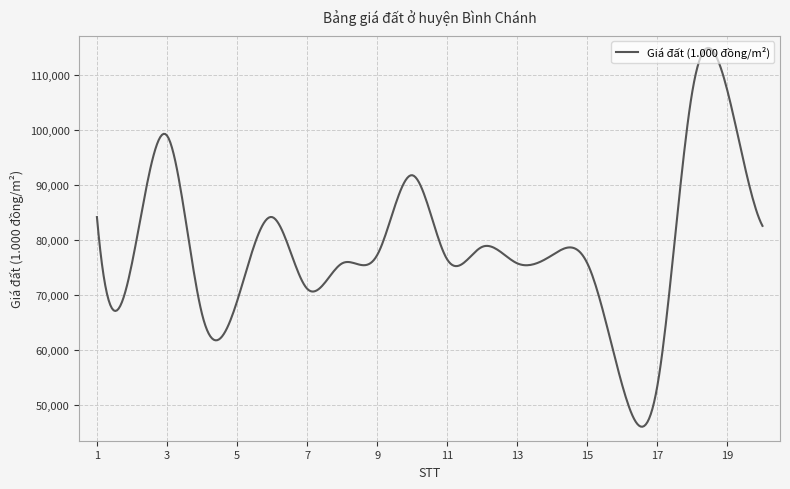

What is the minimum value shown in the chart?

46141.3